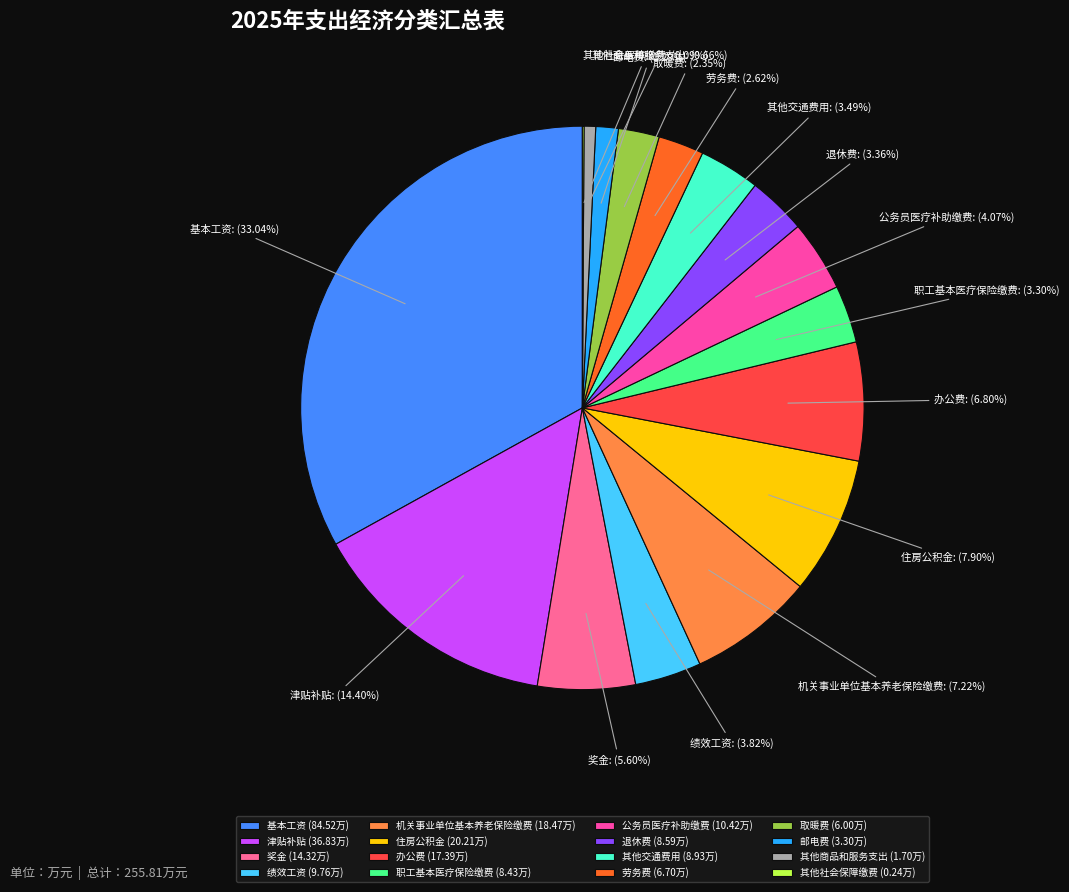

Approximately how many times larger is the value at 退休费 compared to 职工基本医疗保险缴费?

1.0